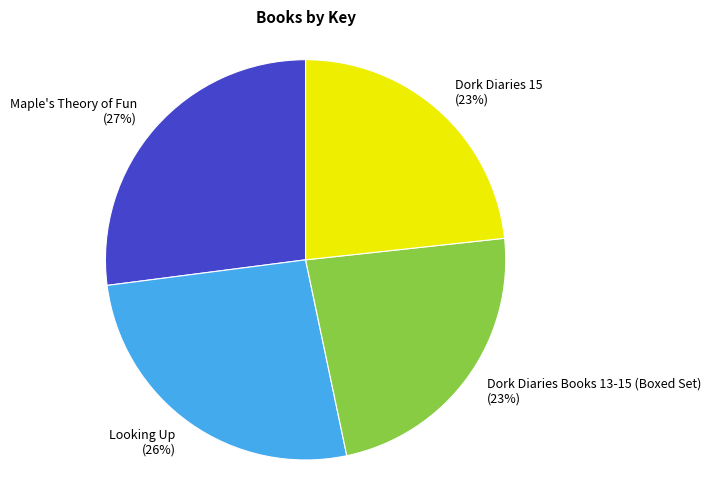

To the nearest percent, what percentage of the pie is Dork Diaries 15?

23%